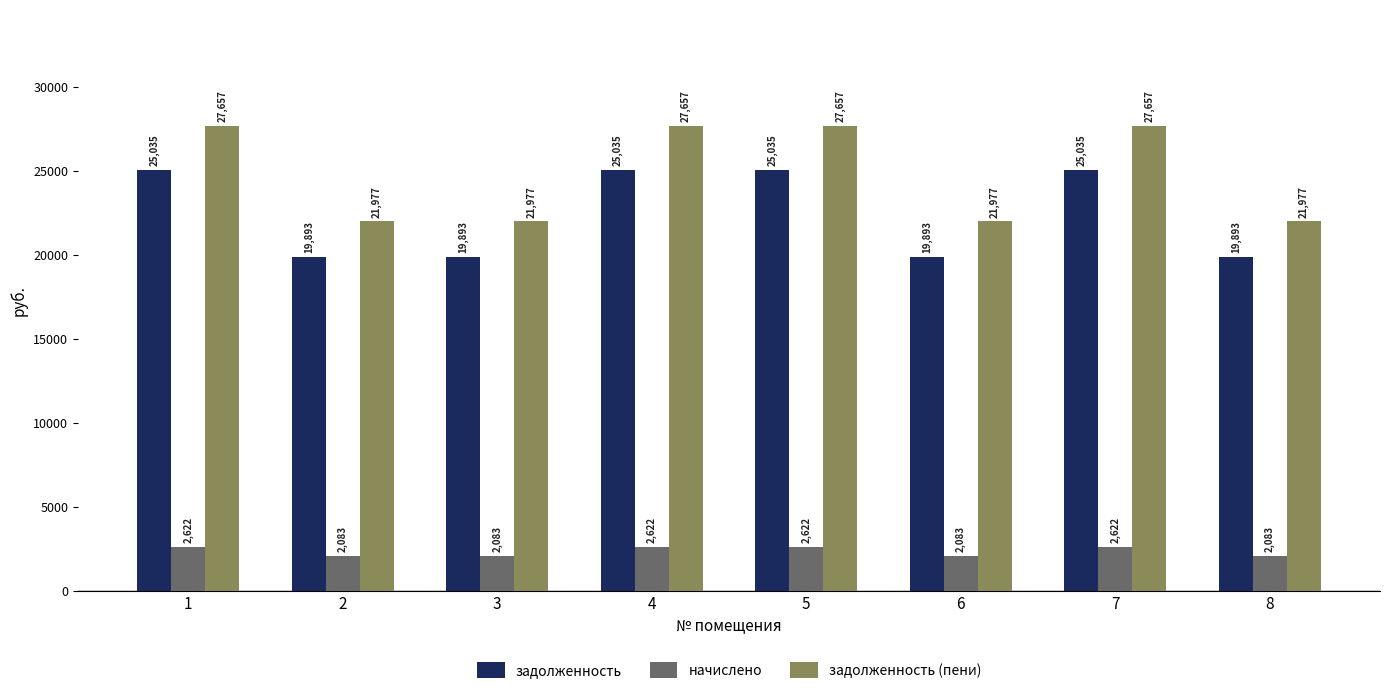

What is the maximum value shown in the chart?

27657.4